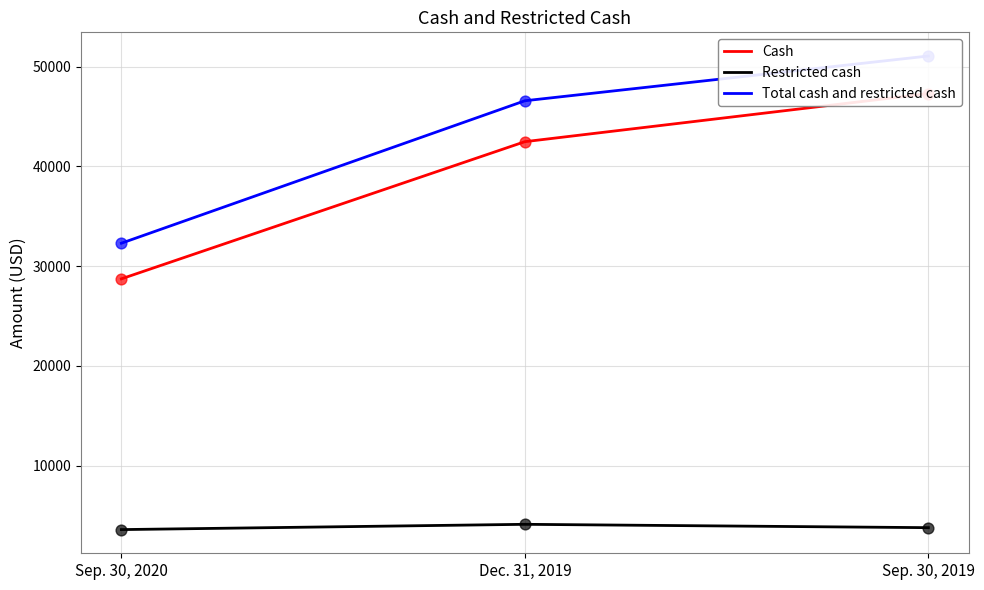

Which series has the widest spread of Y values?

Total cash and restricted cash